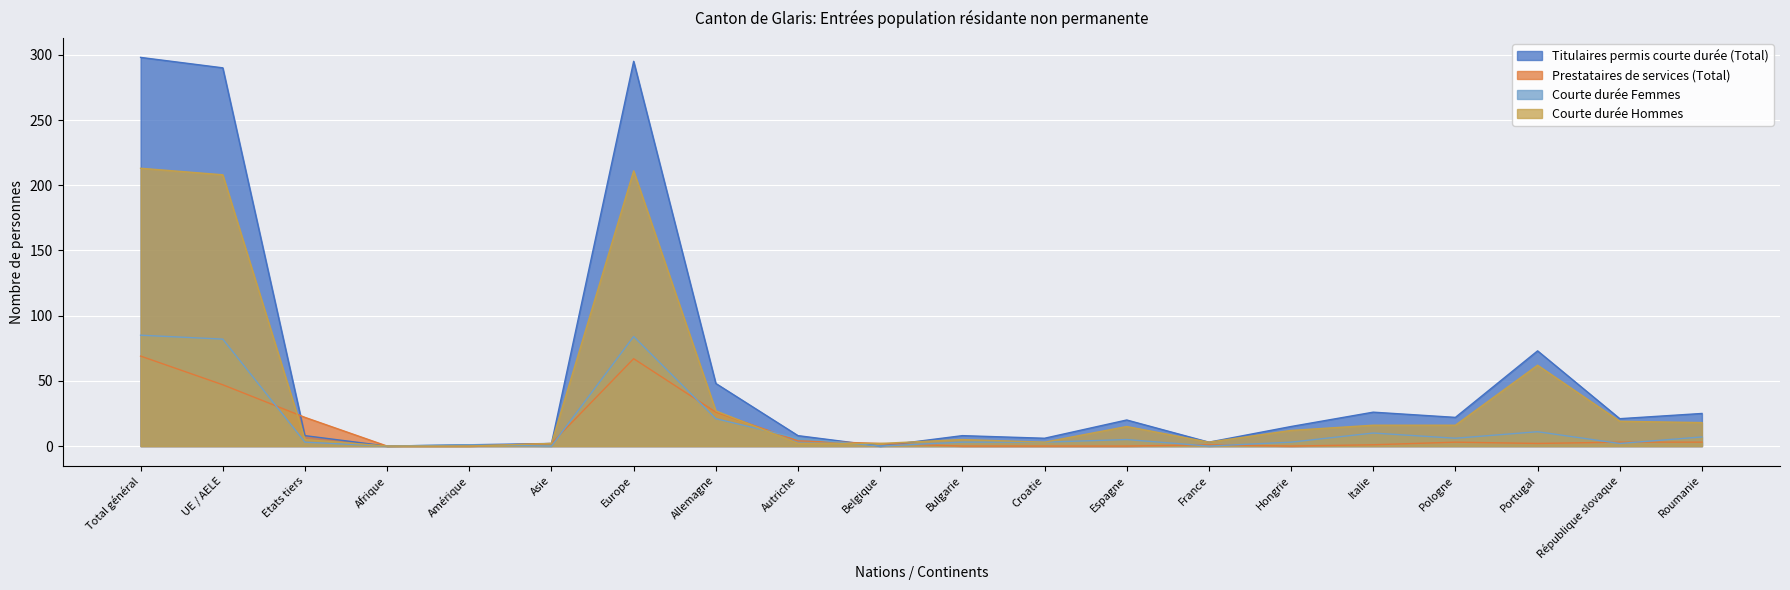

What is the sum of all Prestataires de services (Total) values?

252